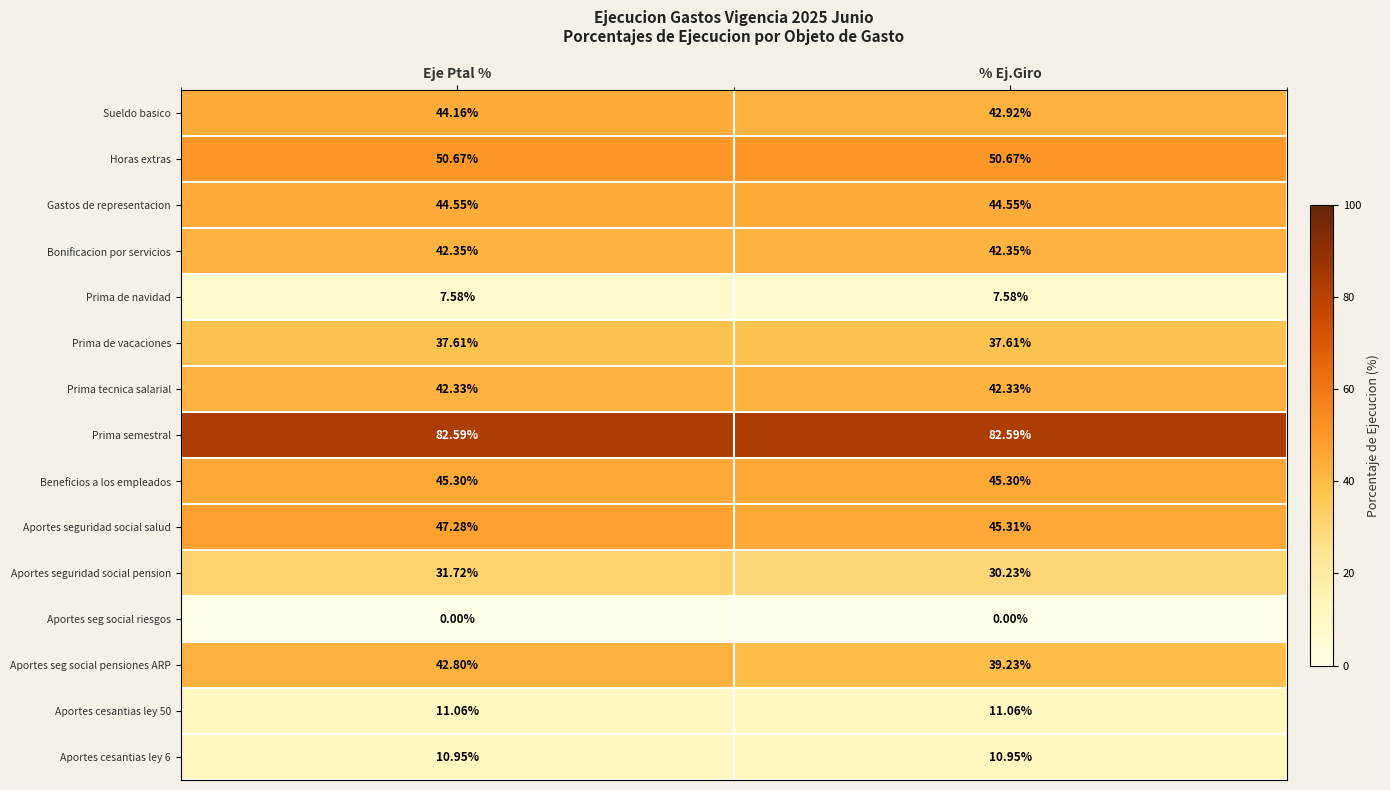

At which category is the sum across all series the highest?

Eje Ptal %